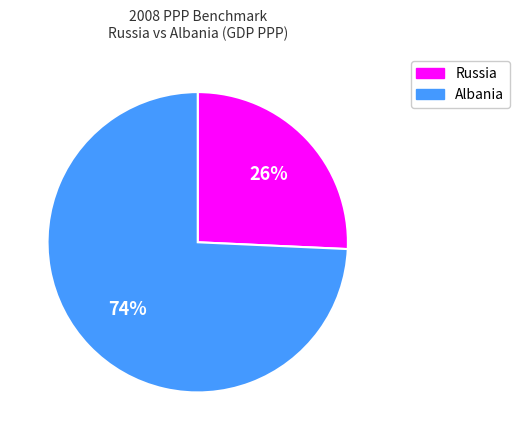

To the nearest percent, what is the average slice percentage?

50%